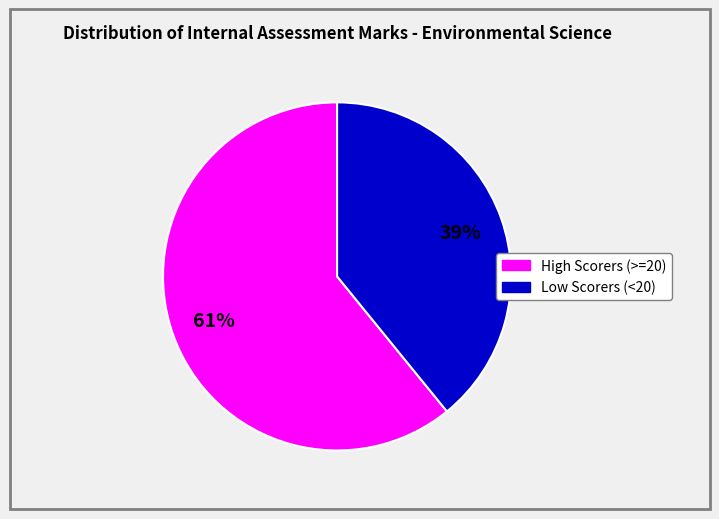

Does any single category account for the majority?

Yes